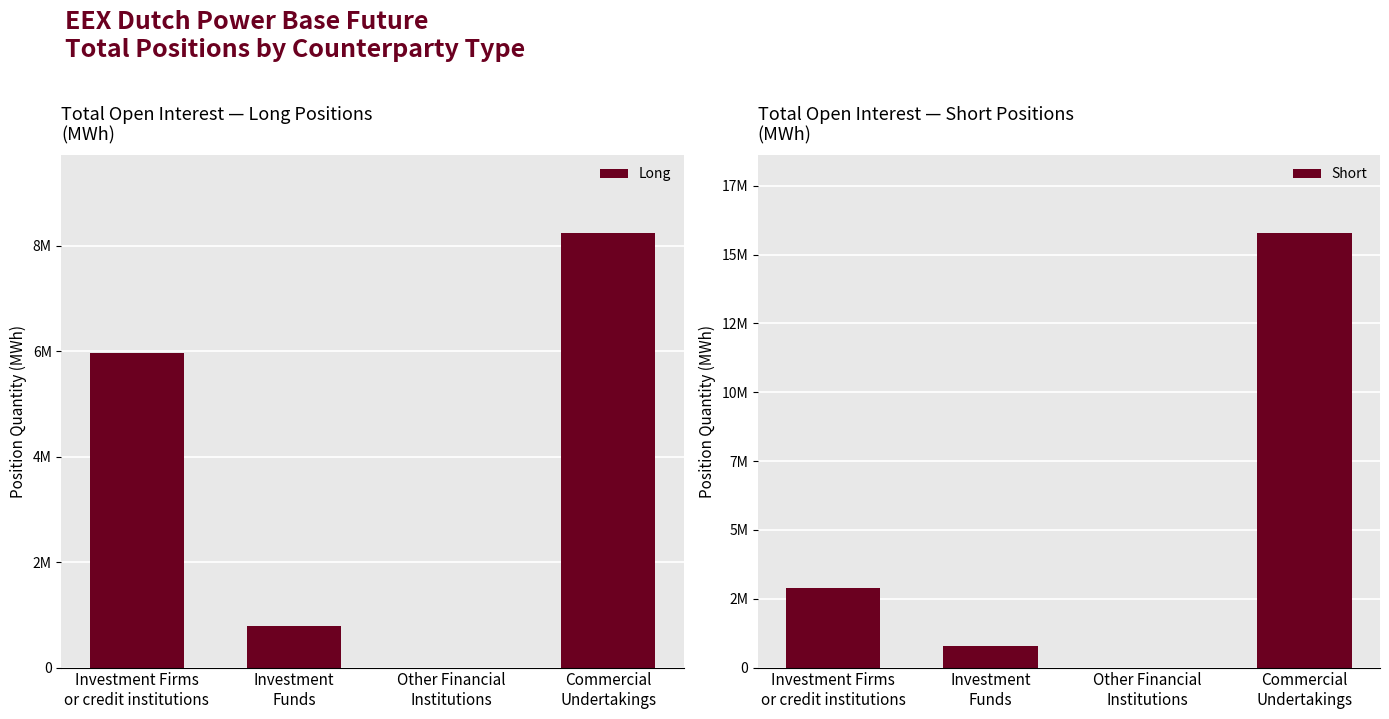

Is the value of Short at Commercial
Undertakings greater than the value of Long at Investment
Funds?

Yes